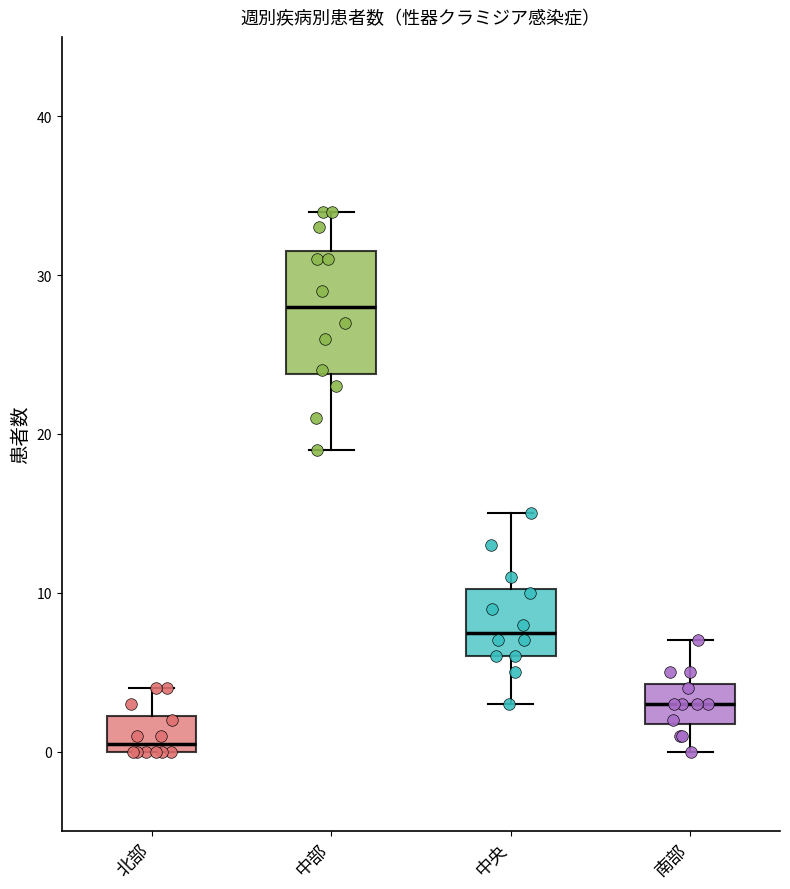

Where is the upper edge of the box for 中部 on the y-axis? The values are not printed on the chart, so give them approximately, as read against the axis.

32